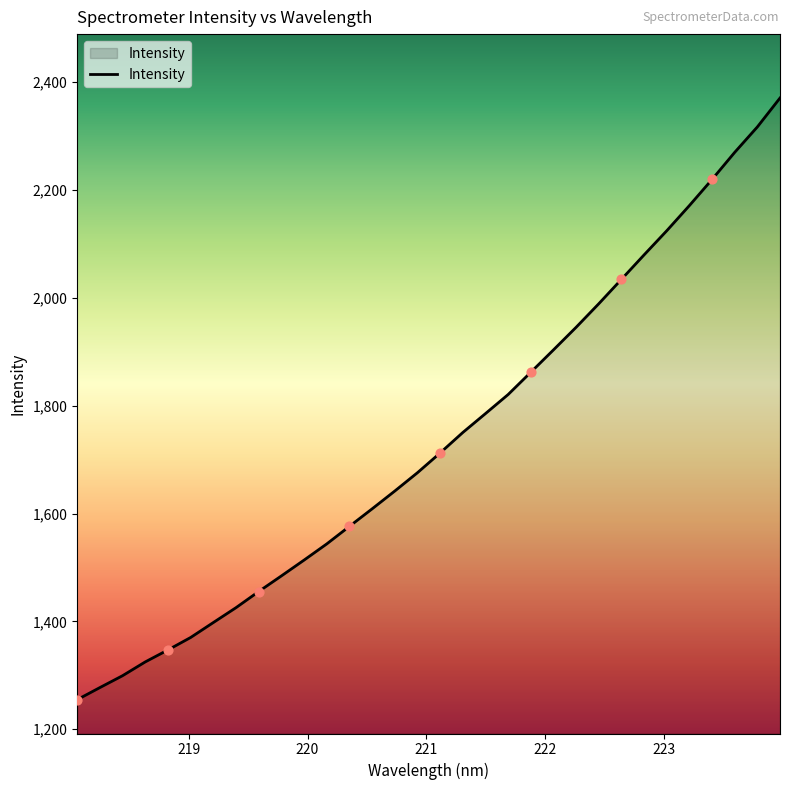

What is the difference between the maximum and minimum values?

1116.2